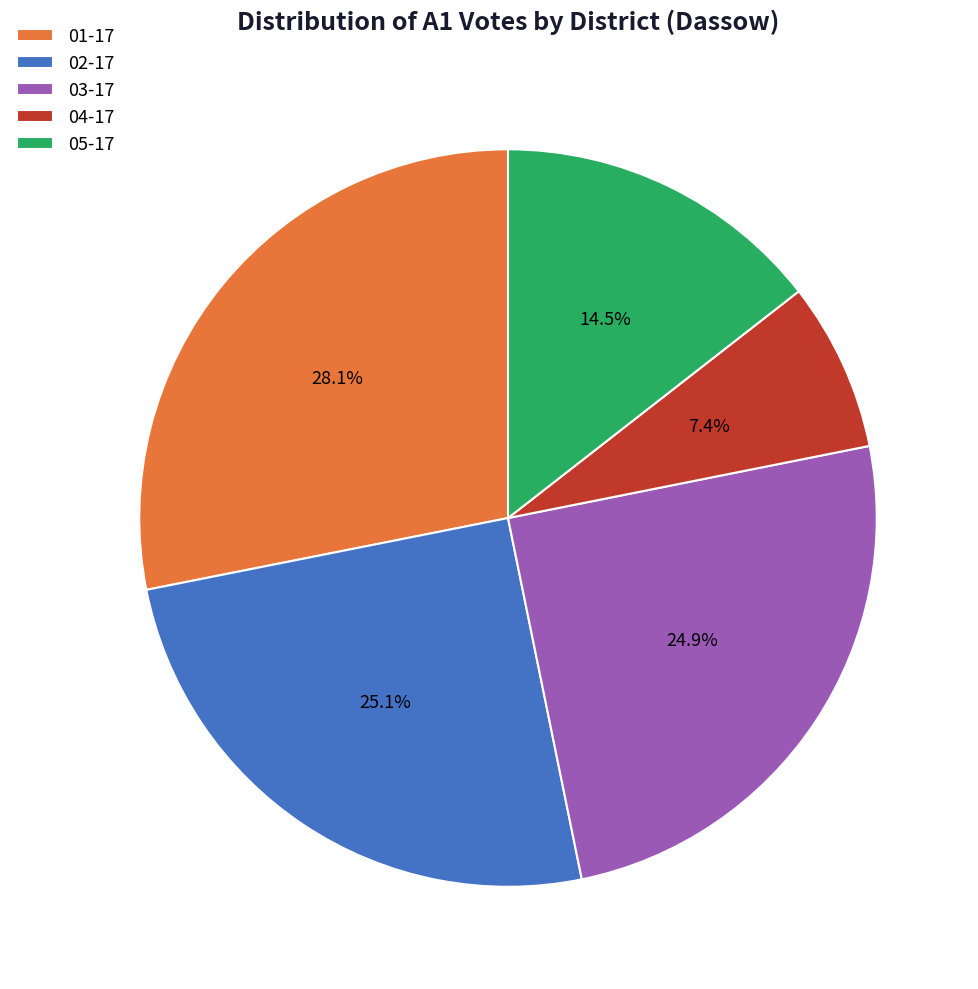

To the nearest percent, what percentage of the pie is 03-17?

25%